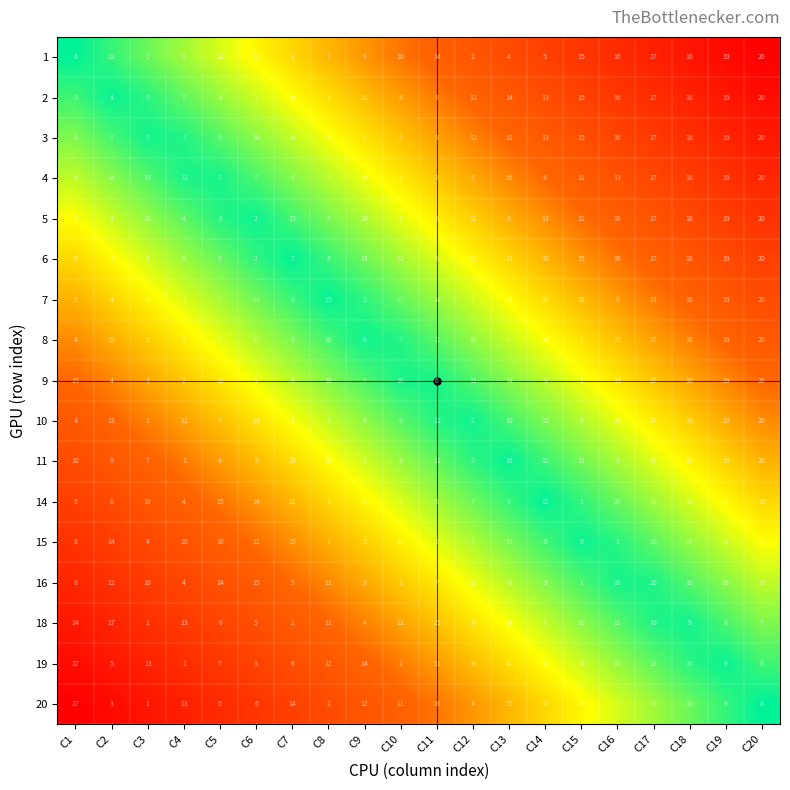

True or false: 11 has a value of 13 at C15.

True